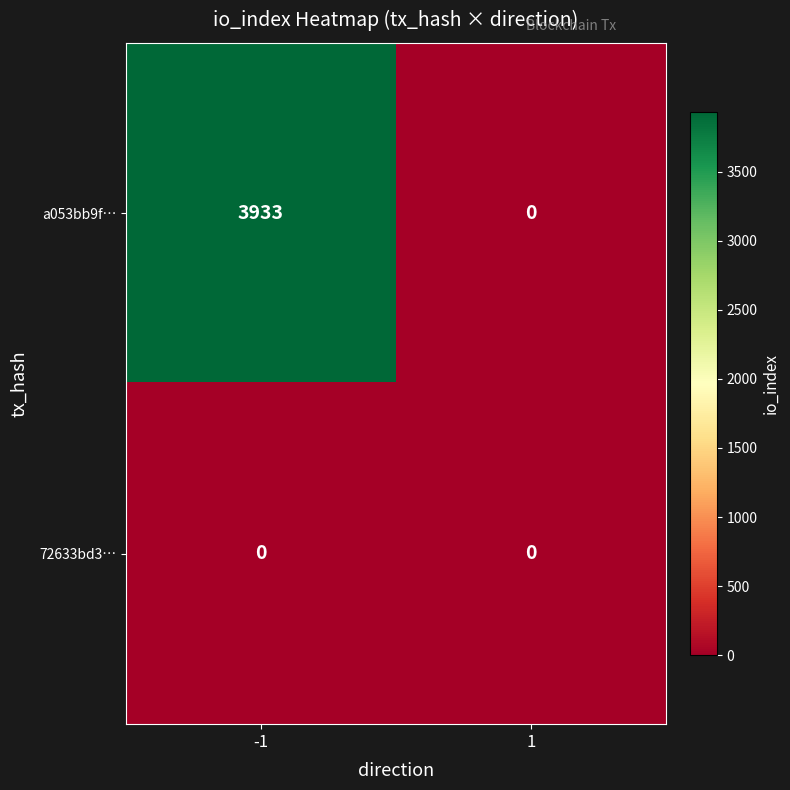

How many positive values does the a053bb9f… series have?

1